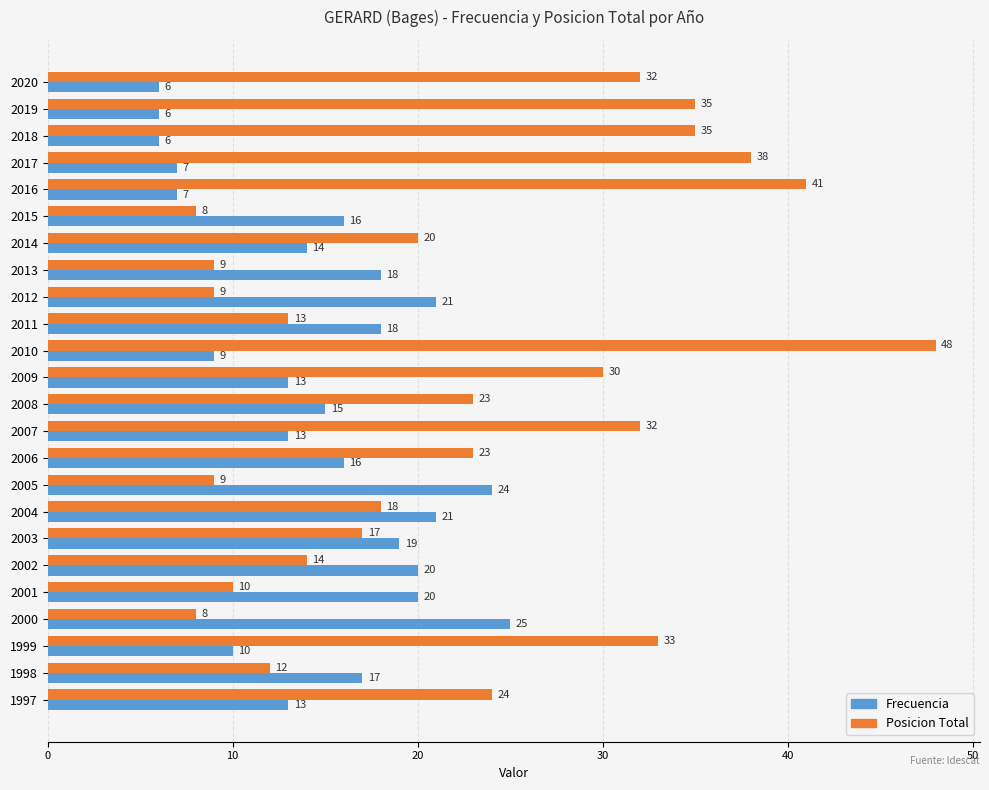

Rank the series at 2006 from lowest to highest value.

Frecuencia, Posicion Total